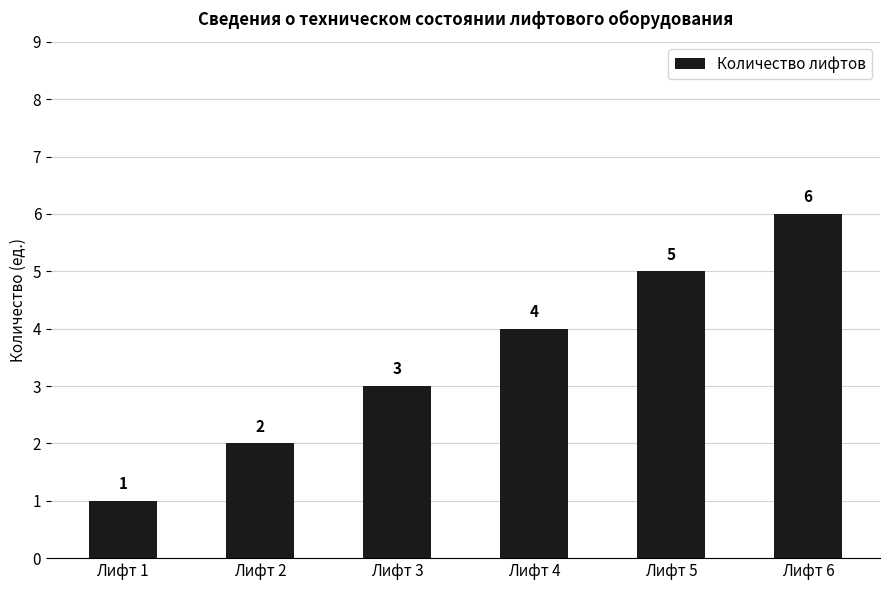

The chart shows a value of 3 at Лифт 3. True or false?

True